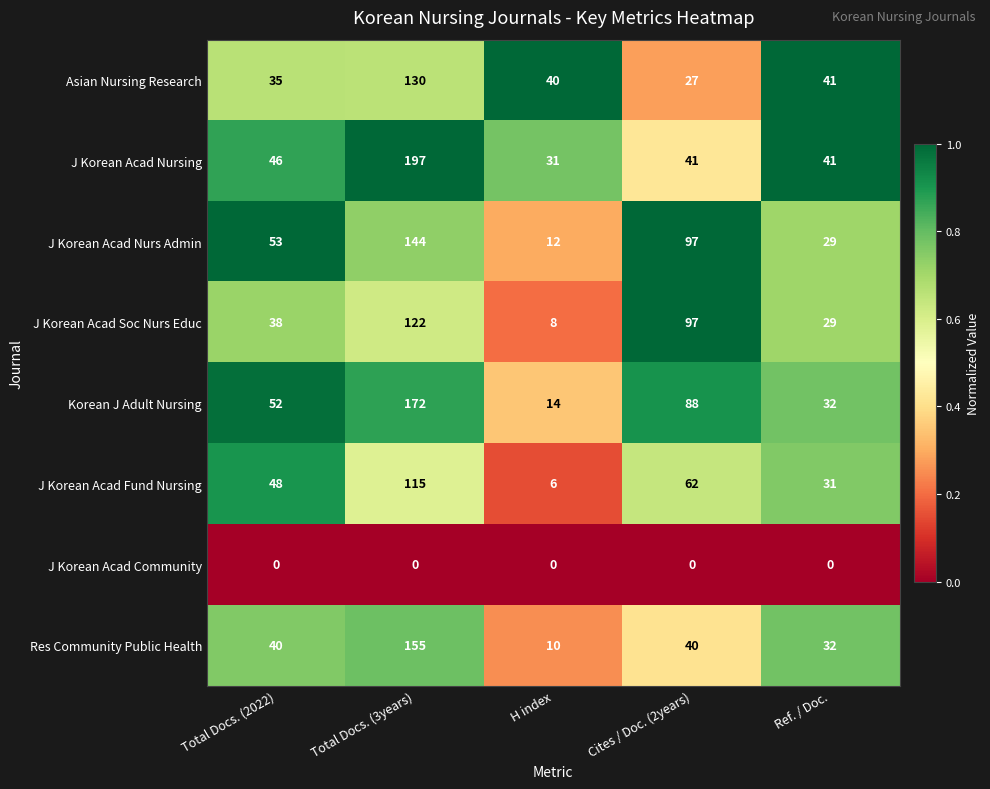

Between Total Docs. (3years) and H index, which series saw the biggest shift?

J Korean Acad Nursing